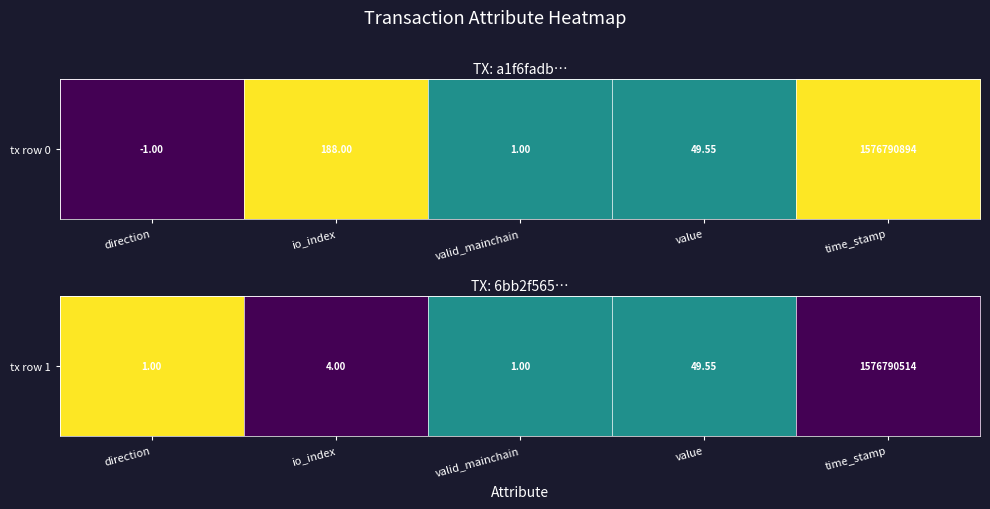

Which category has the highest value across all series?

direction